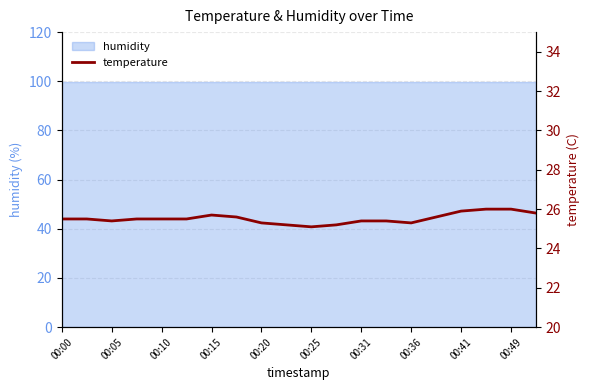

What is the value of the 10th point from the left?

25.2